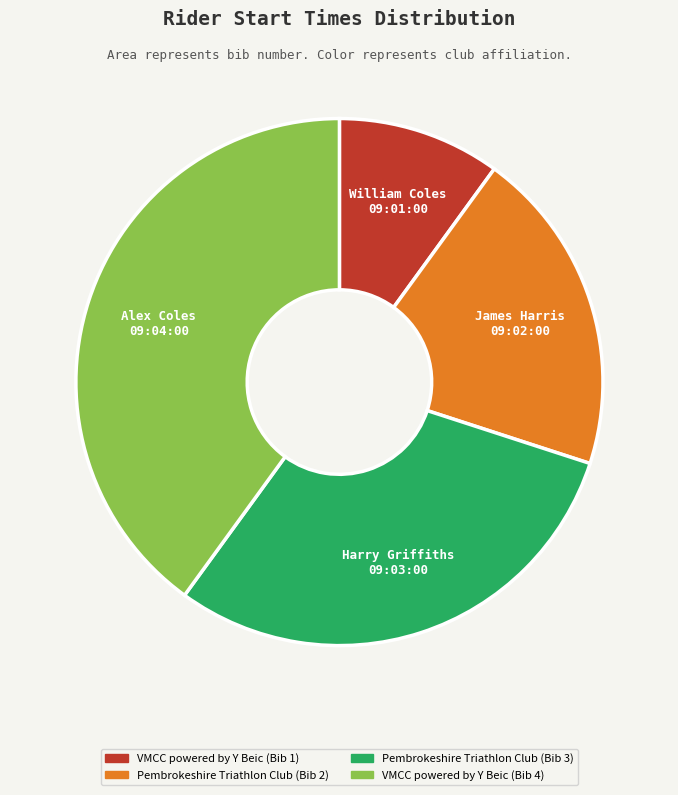

How many slices are in this pie chart?

4